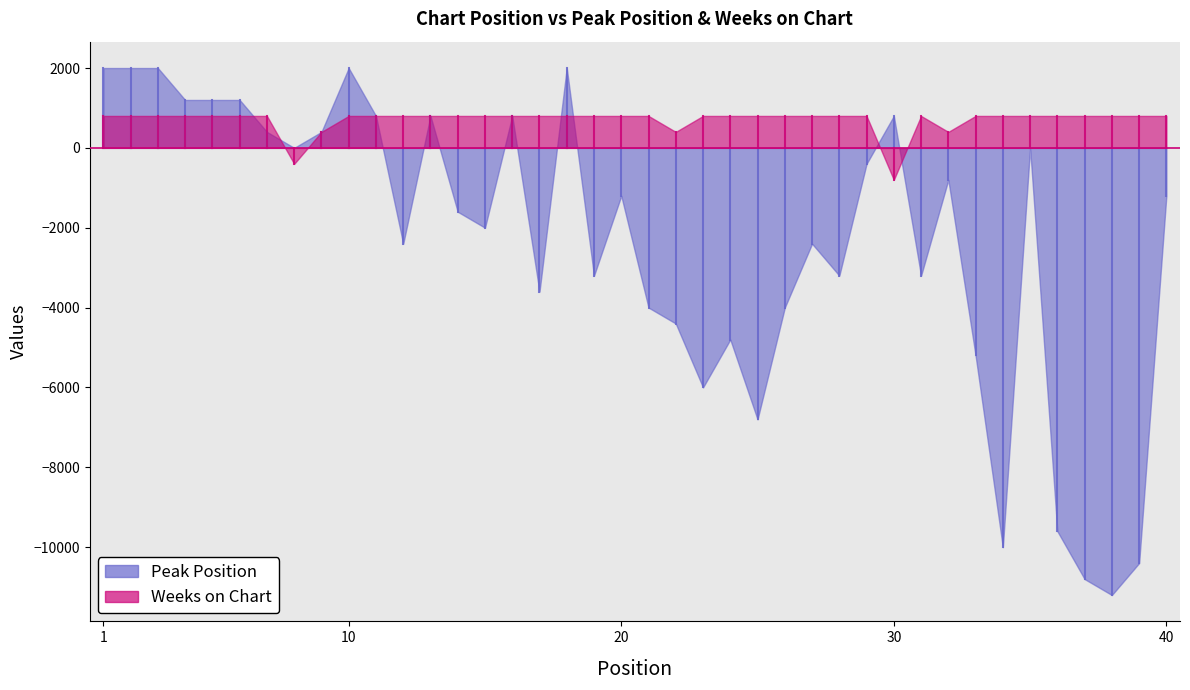

The value of Weeks on Chart at 1 is 1268. True or false?

False